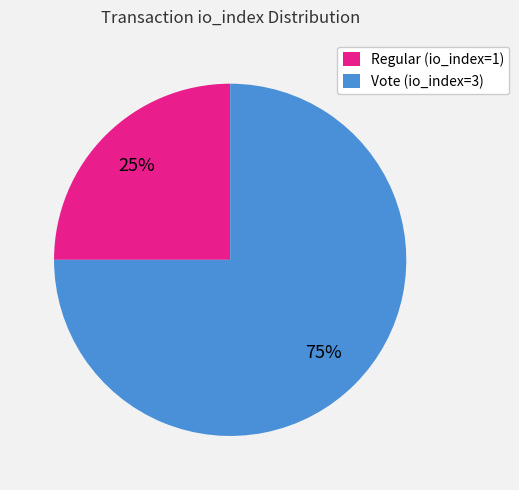

To the nearest percent, what portion does Vote (io_index=3) represent?

75%